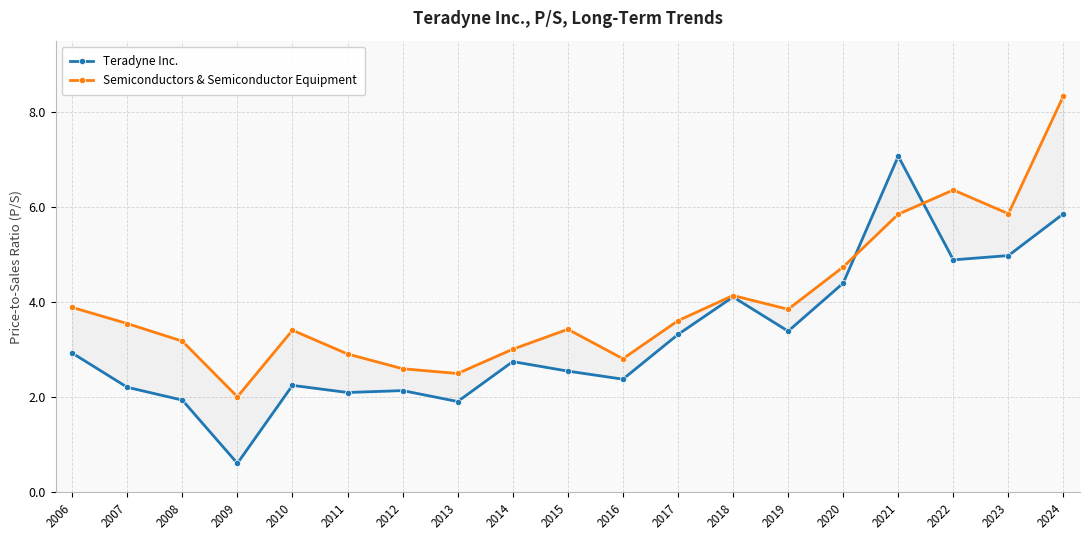

Which series changed the most between 2007 and 2009?

Teradyne Inc.